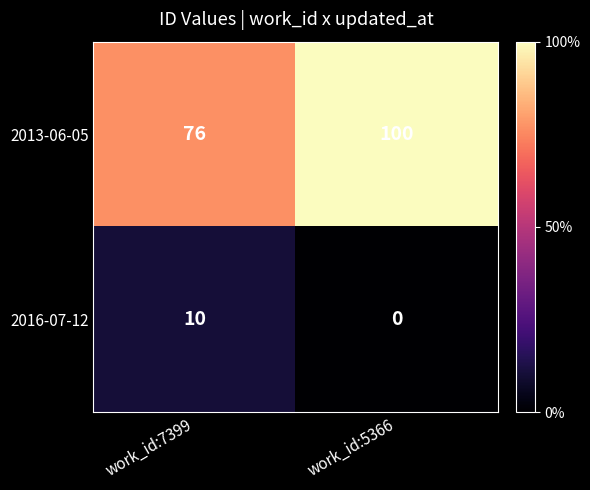

Count the number of data series in this chart.

2